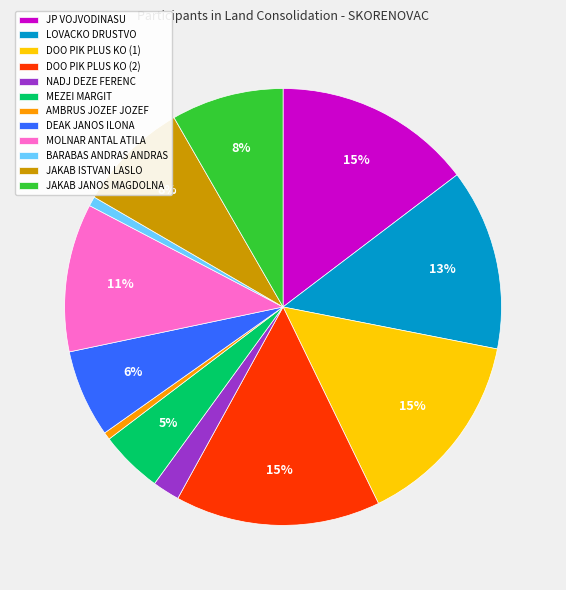

To the nearest percent, what percentage of the pie is MEZEI MARGIT?

5%